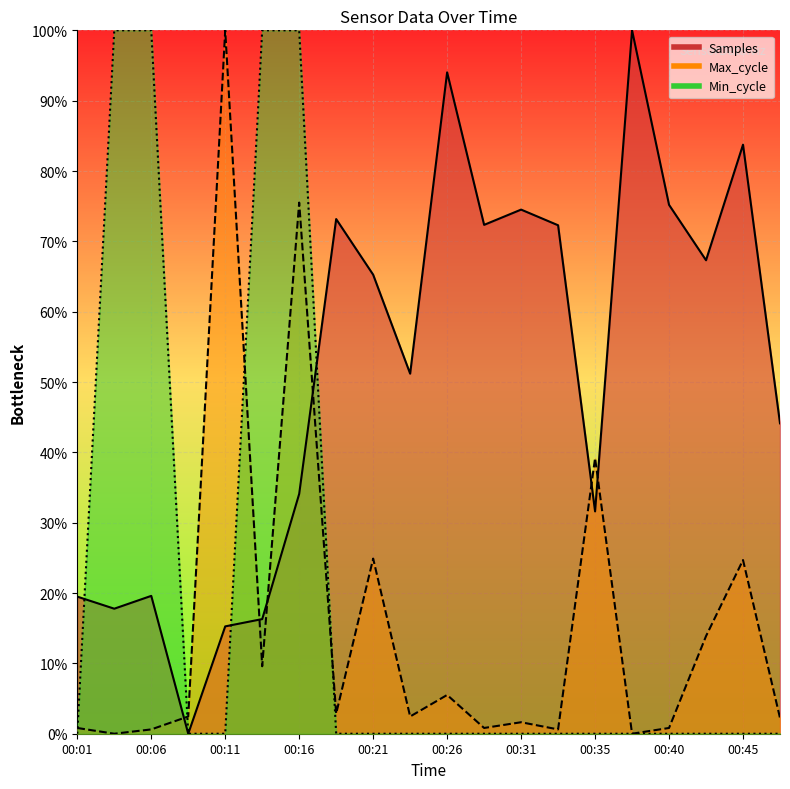

Which category has the lowest value in the Samples series?

00:09